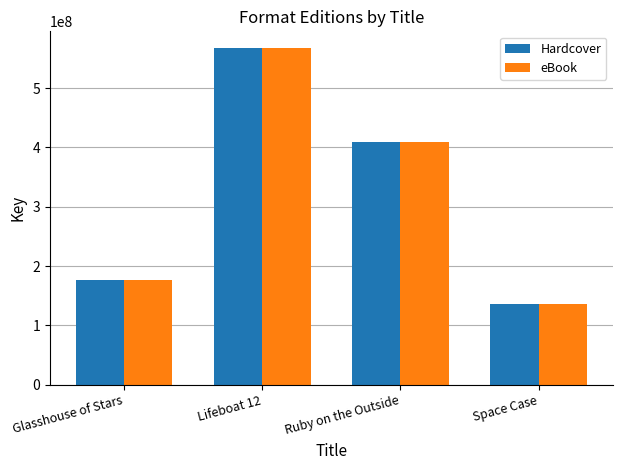

What is the difference between the eBook values at Glasshouse of Stars and Lifeboat 12?

390118758